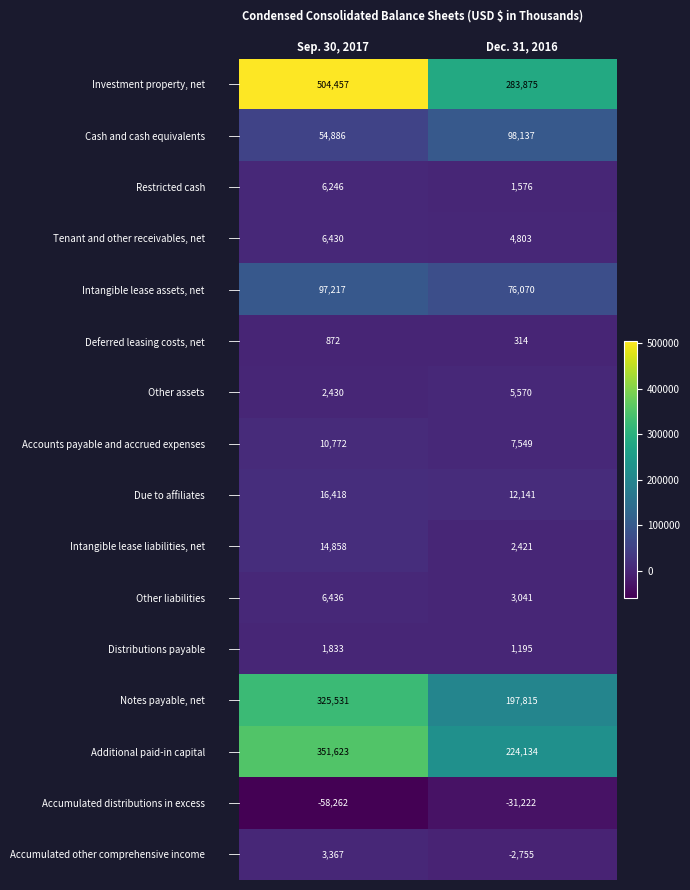

At which label is Accumulated distributions in excess closest to -44742?

Sep. 30, 2017